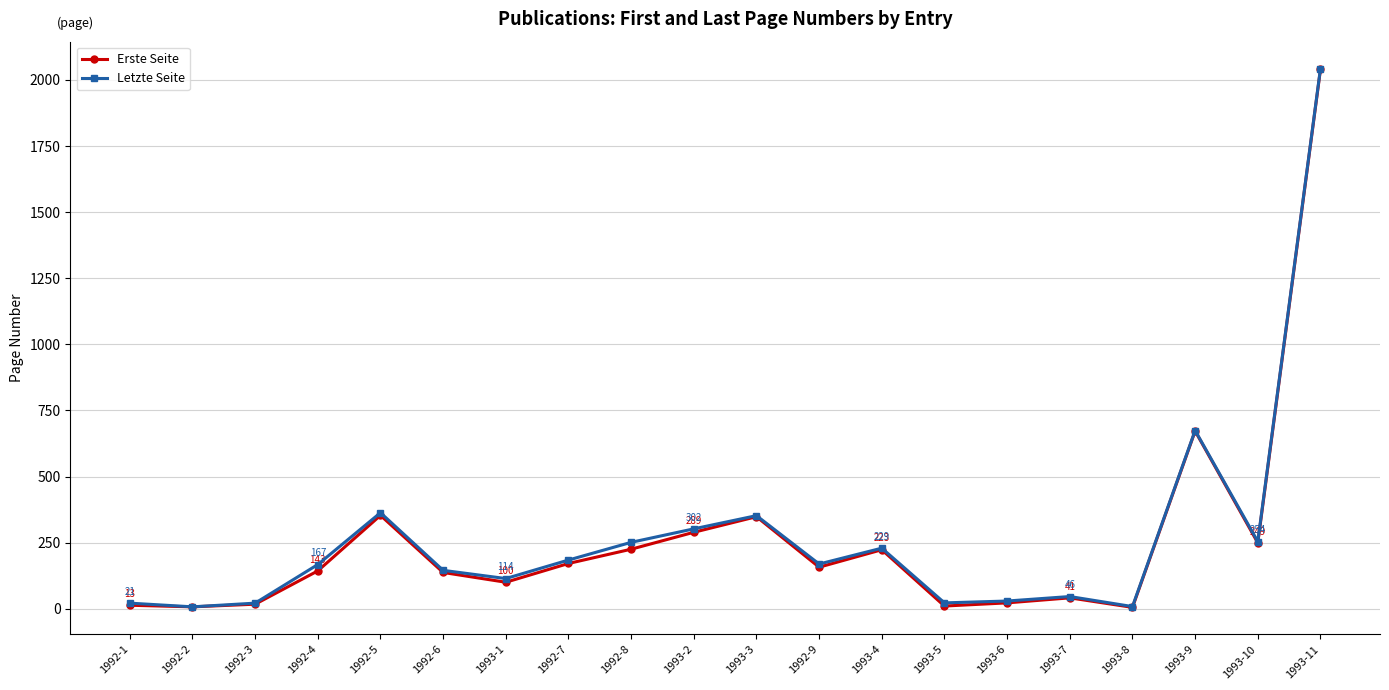

At how many categories does at least one series exceed 1004?

1